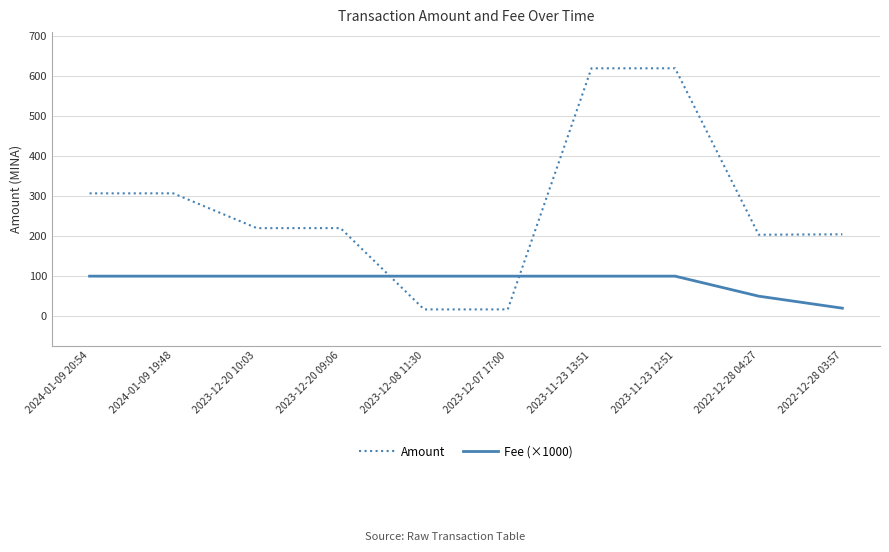

The value of Fee (×1000) at 2024-01-09 20:54 is 100.0. True or false?

True